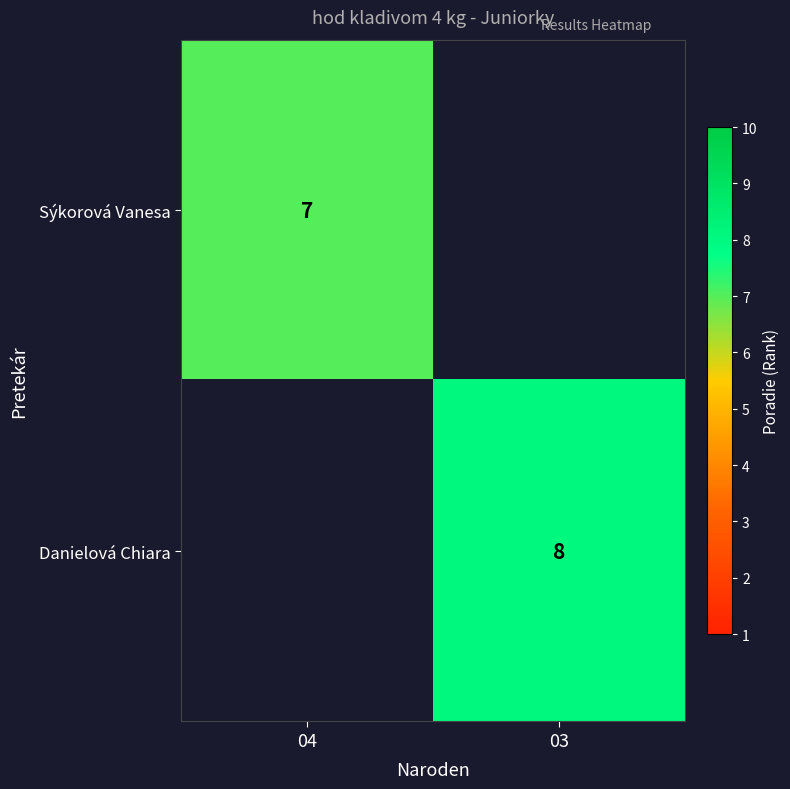

Is the value of Sýkorová Vanesa at 04 greater than the value of Danielová Chiara at 03?

No